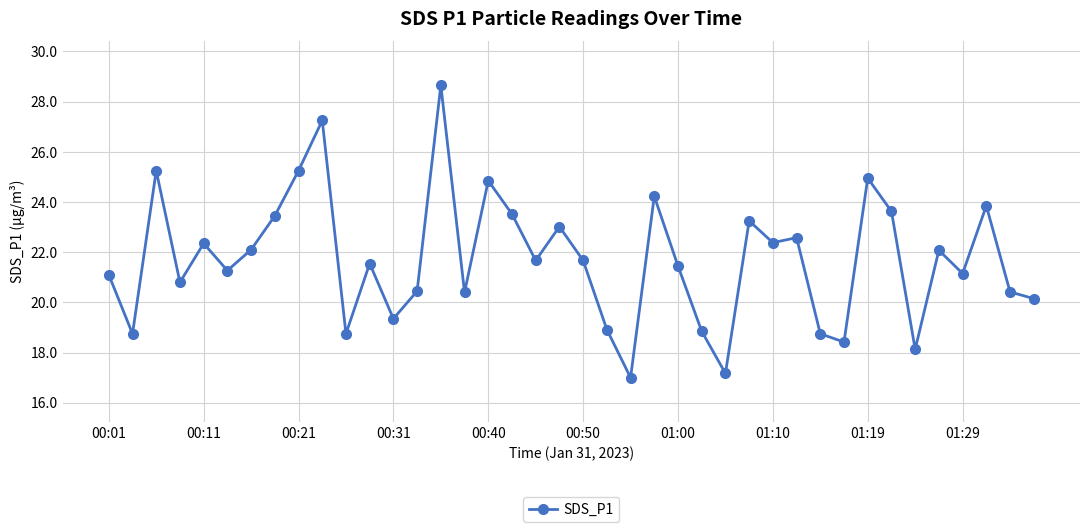

What is the sum of all values?

868.8